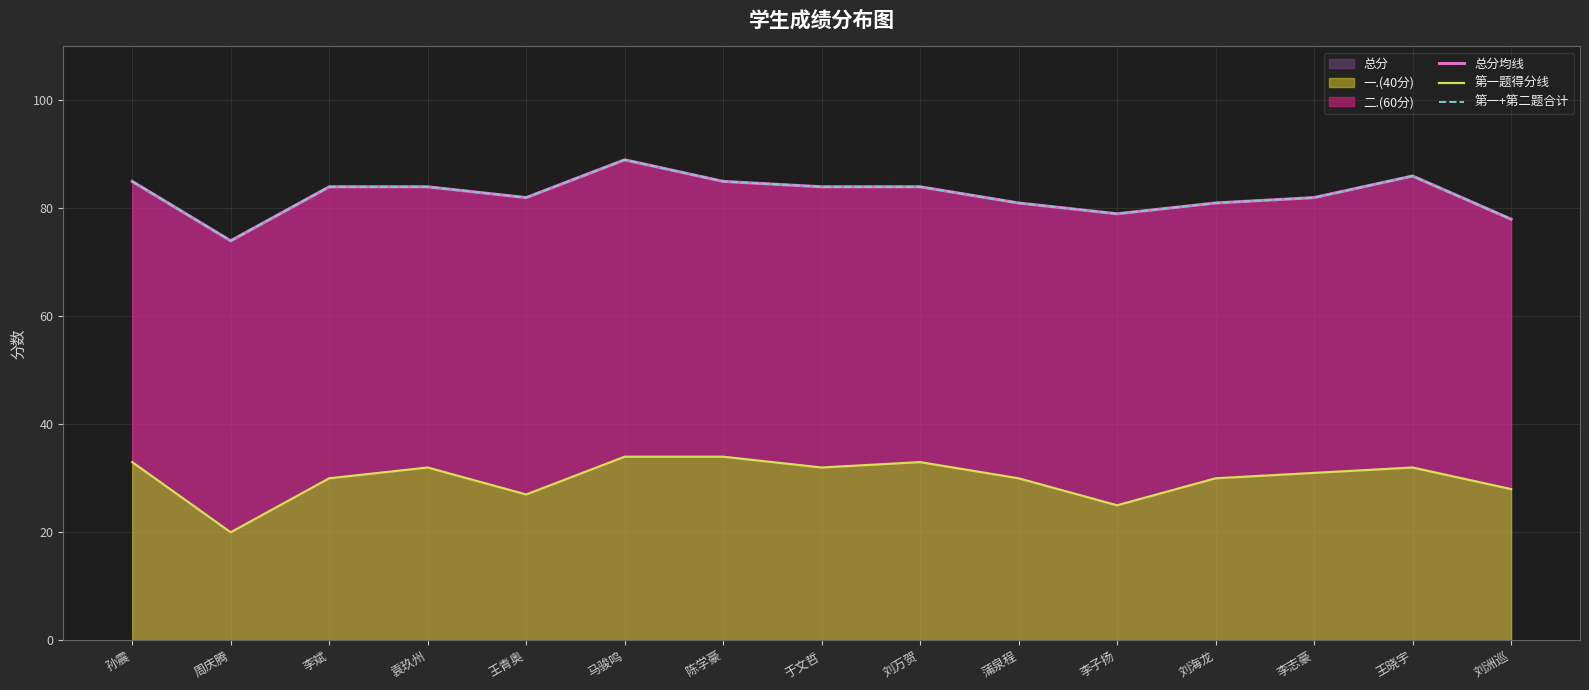

Read the 第一题得分线 value at 刘万贺, to the nearest 10.

30